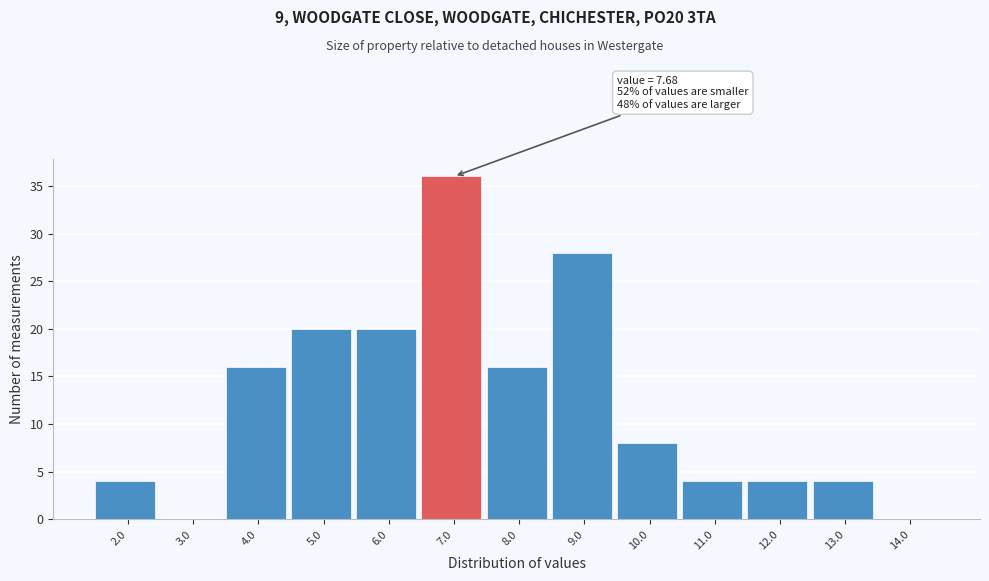

Reading left to right, list all the values displayed in this chart.

2.0=4	3.0=0	4.0=16	5.0=20	6.0=20	7.0=36	8.0=16	9.0=28	10.0=8	11.0=4	12.0=4	13.0=4	14.0=0